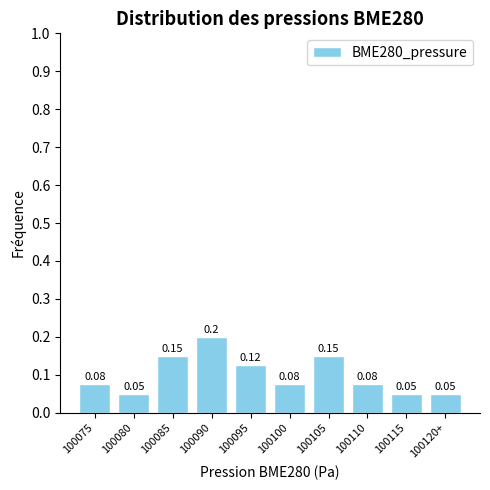

What is the sum of all values?

1.0